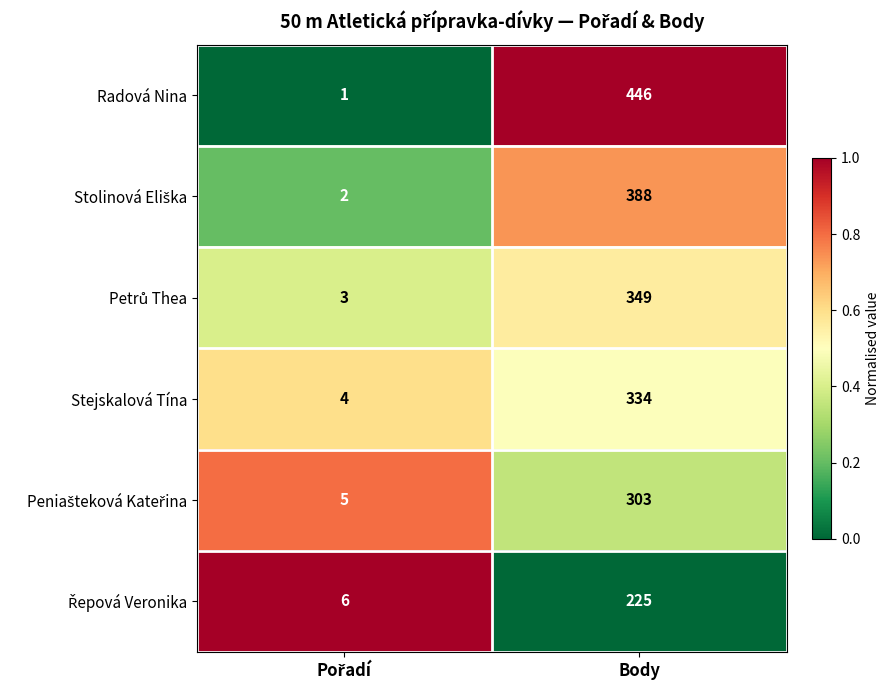

How many series are shown in this chart?

6